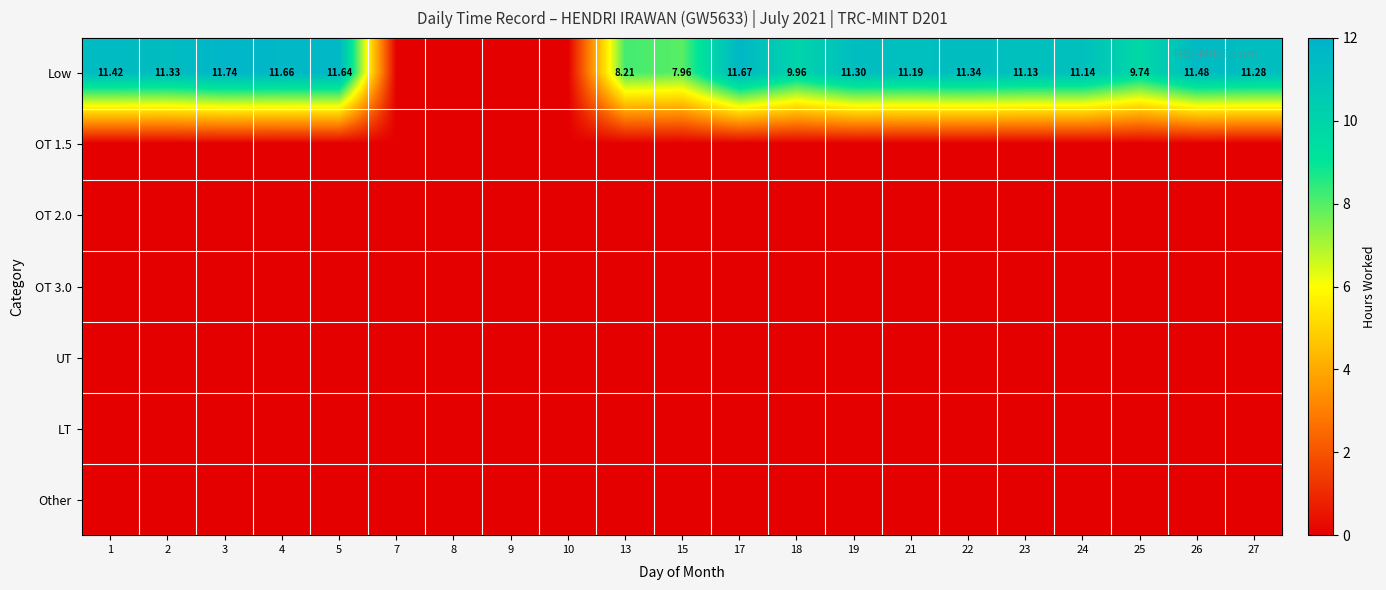

Is the value of UT at 13 greater than the value of OT 3.0 at 17?

No